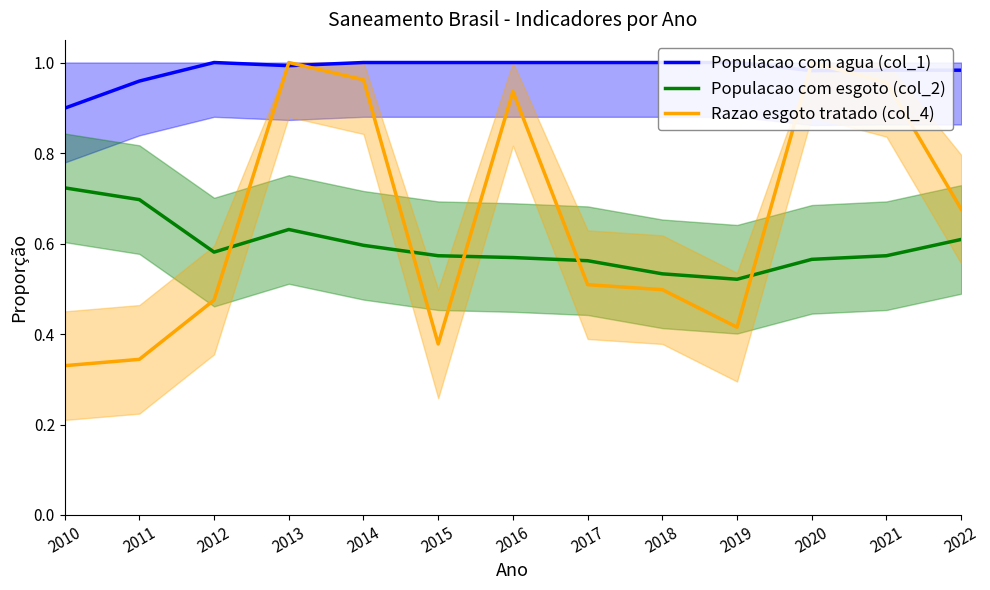

What is the sum of all Populacao com agua (col_1) values?

12.8